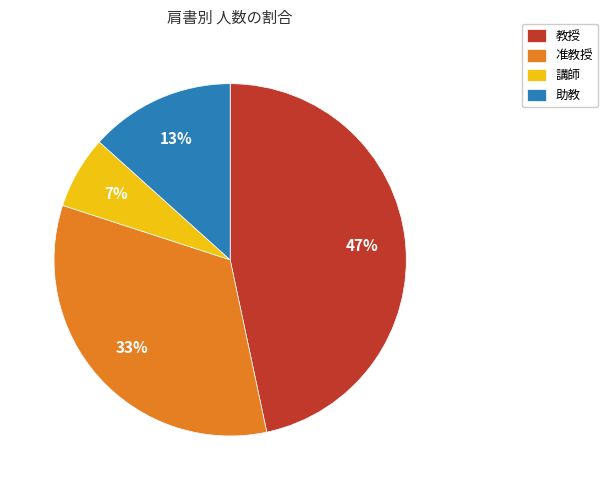

Combined, do 准教授 and 講師 account for over 50%?

No